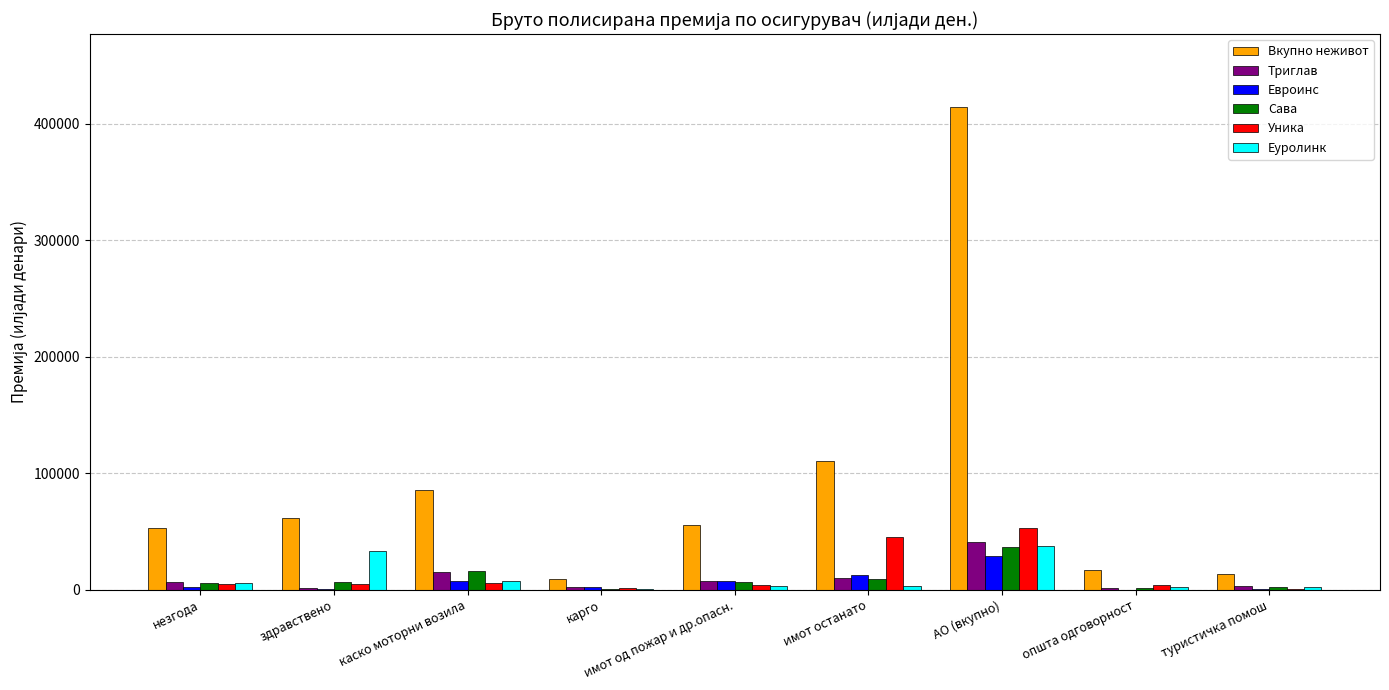

The Триглав series shows 57856.5 at АО (вкупно). True or false?

False